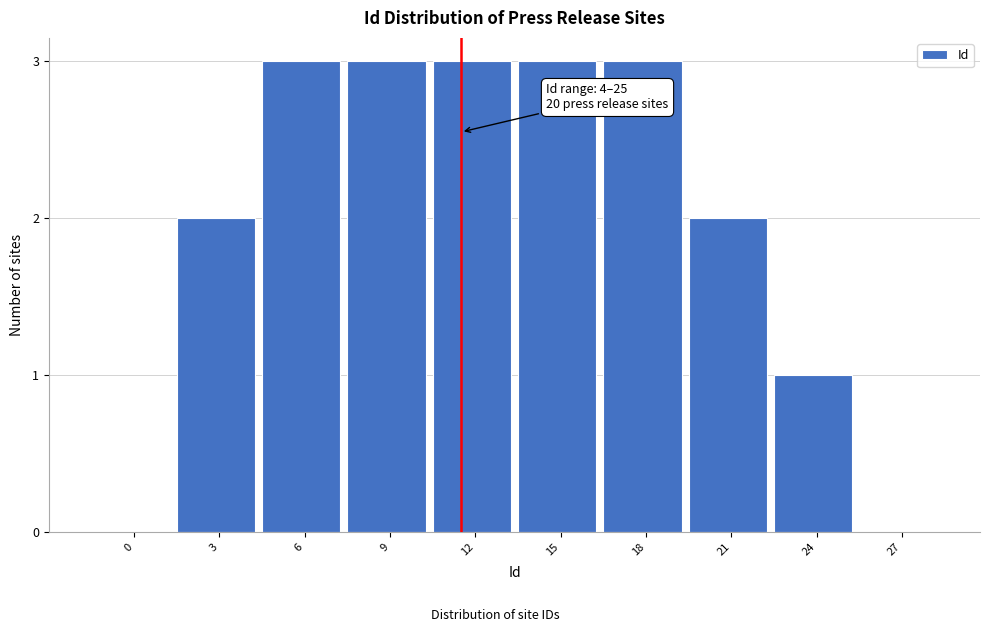

Reading left to right, what are all the values shown in this chart?

0=0	3=2	6=3	9=3	12=3	15=3	18=3	21=2	24=1	27=0